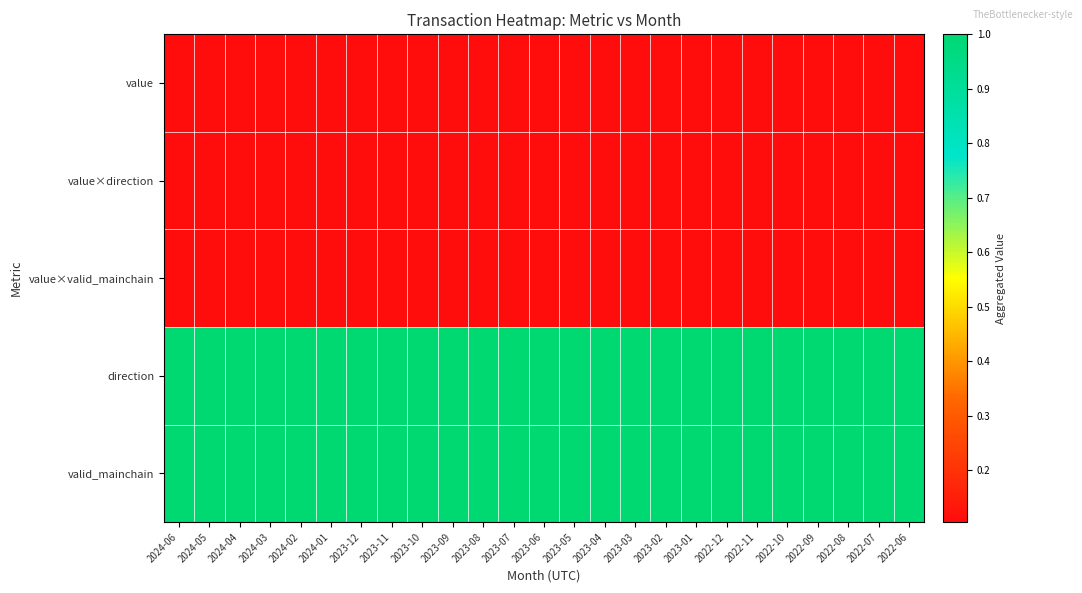

What is the spread (max minus min) of values at 2024-02?

0.9